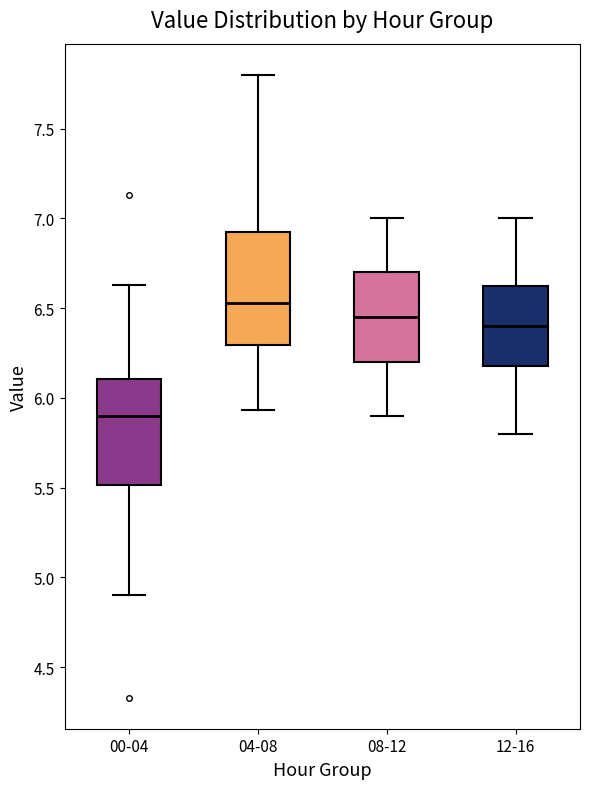

Reading left to right, transcribe this box plot: for each box, give where its median line is, the range the box spans, and where its two whiskers end, as read against the y-axis. The values are not printed on the chart, so give them approximately, as read against the axis.

00-04: median 5.90, box 5.50 to 6.10, whiskers 4.90 to 6.65
04-08: median 6.55, box 6.30 to 6.95, whiskers 5.95 to 7.80
08-12: median 6.45, box 6.20 to 6.70, whiskers 5.90 to 7.00
12-16: median 6.40, box 6.20 to 6.65, whiskers 5.80 to 7.00